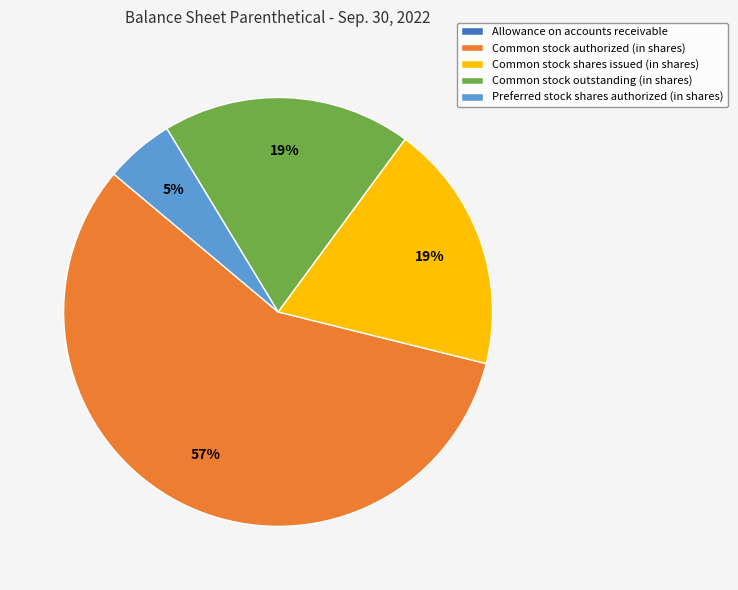

Does any single category account for the majority?

Yes